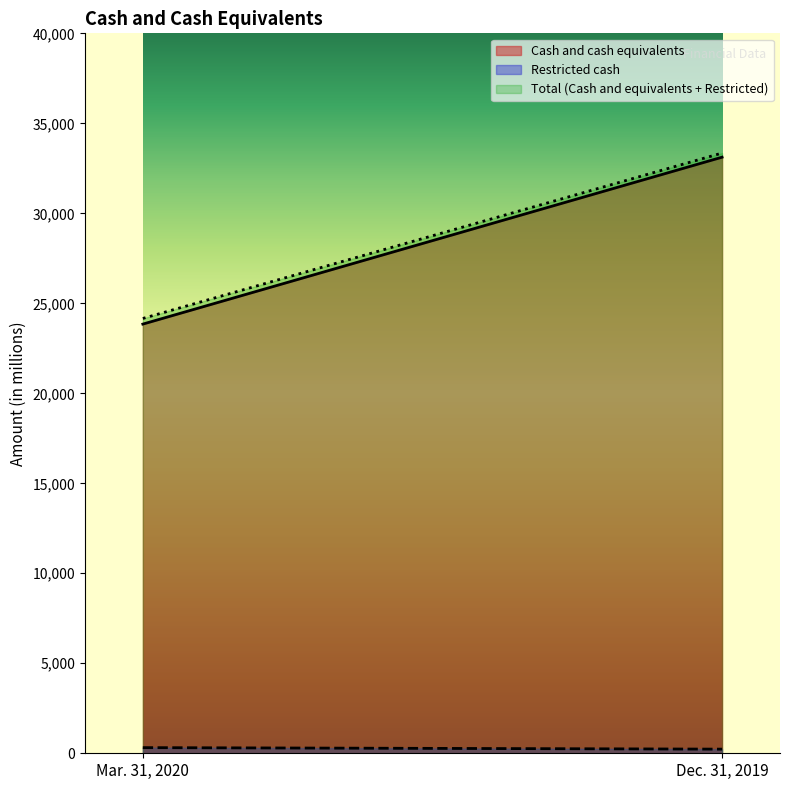

At which label is Restricted cash closest to 272?

Mar. 31, 2020